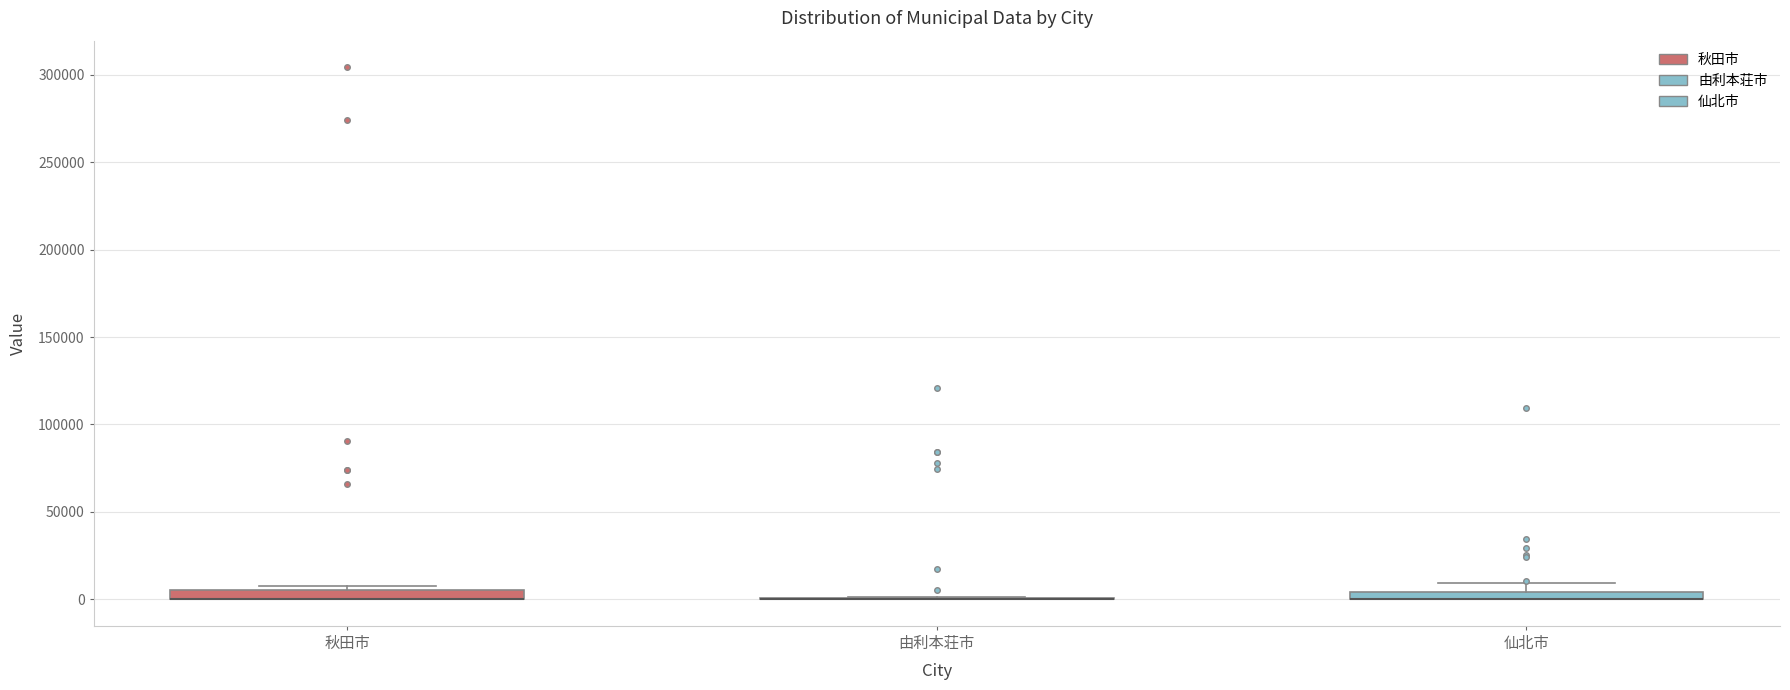

Where is the upper edge of the box for 仙北市 on the y-axis? The values are not printed on the chart, so give them approximately, as read against the axis.

5000